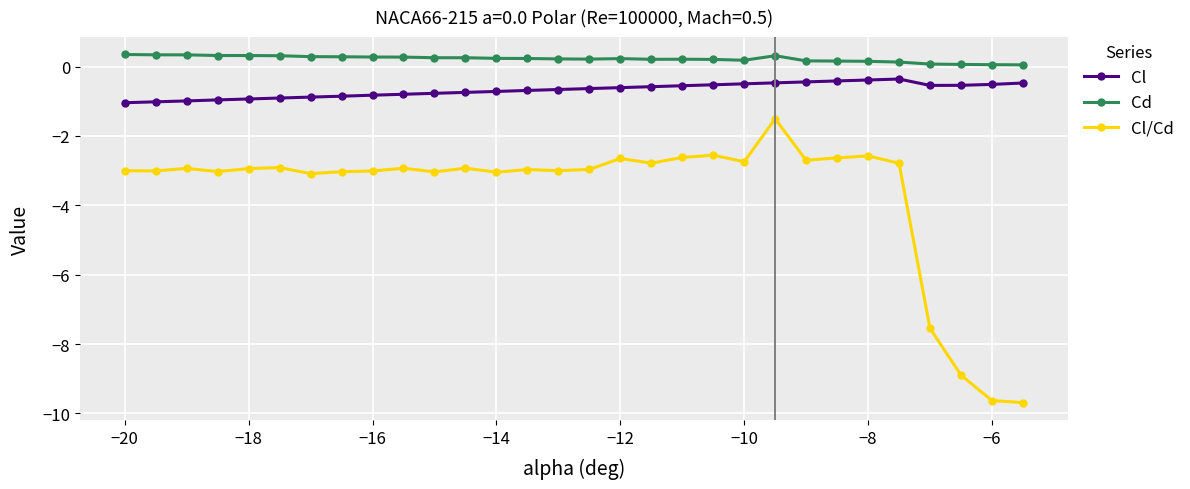

What is the maximum value shown in the chart?

0.3